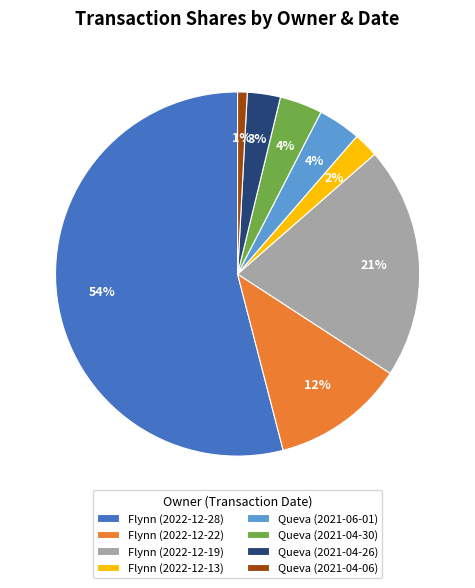

Is there any slice that represents more than half of the pie?

Yes